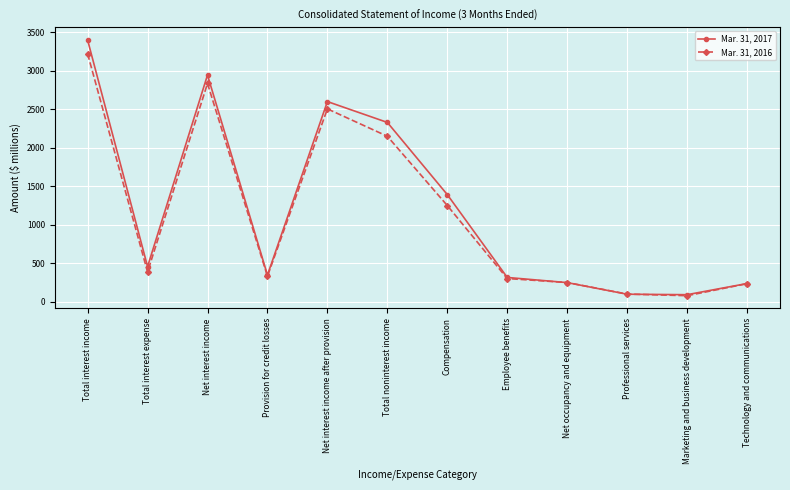

Rank the series at Total interest income from lowest to highest value.

Mar. 31, 2016, Mar. 31, 2017